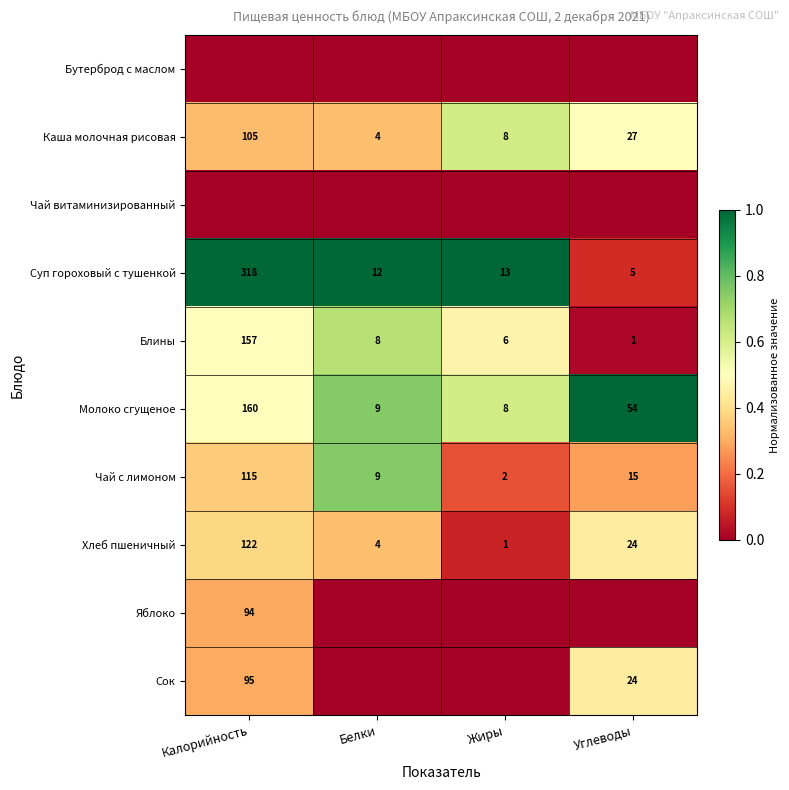

At which label does Блины reach its peak?

Калорийность